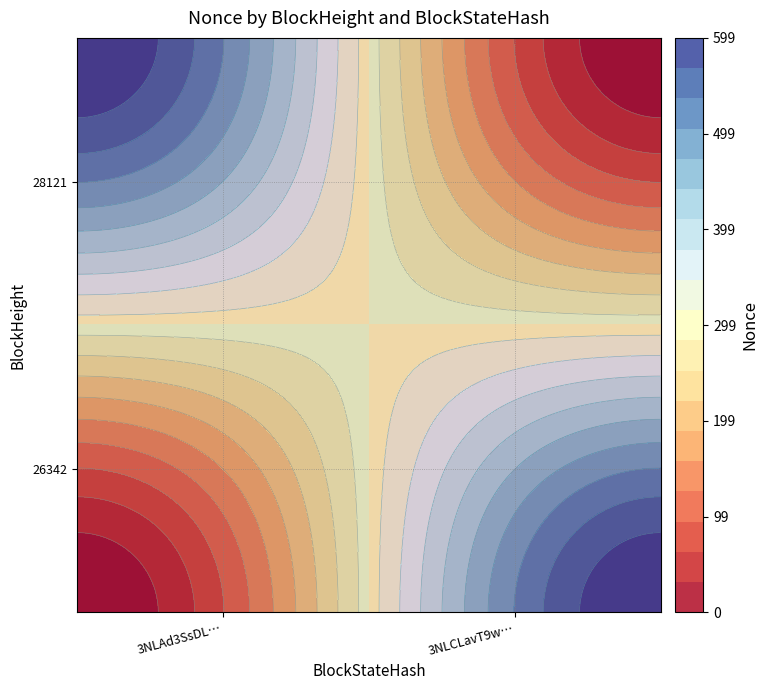

List the labels in order of 28121 value, smallest first.

3NLAd3SsDL…, 3NLCLavT9w…